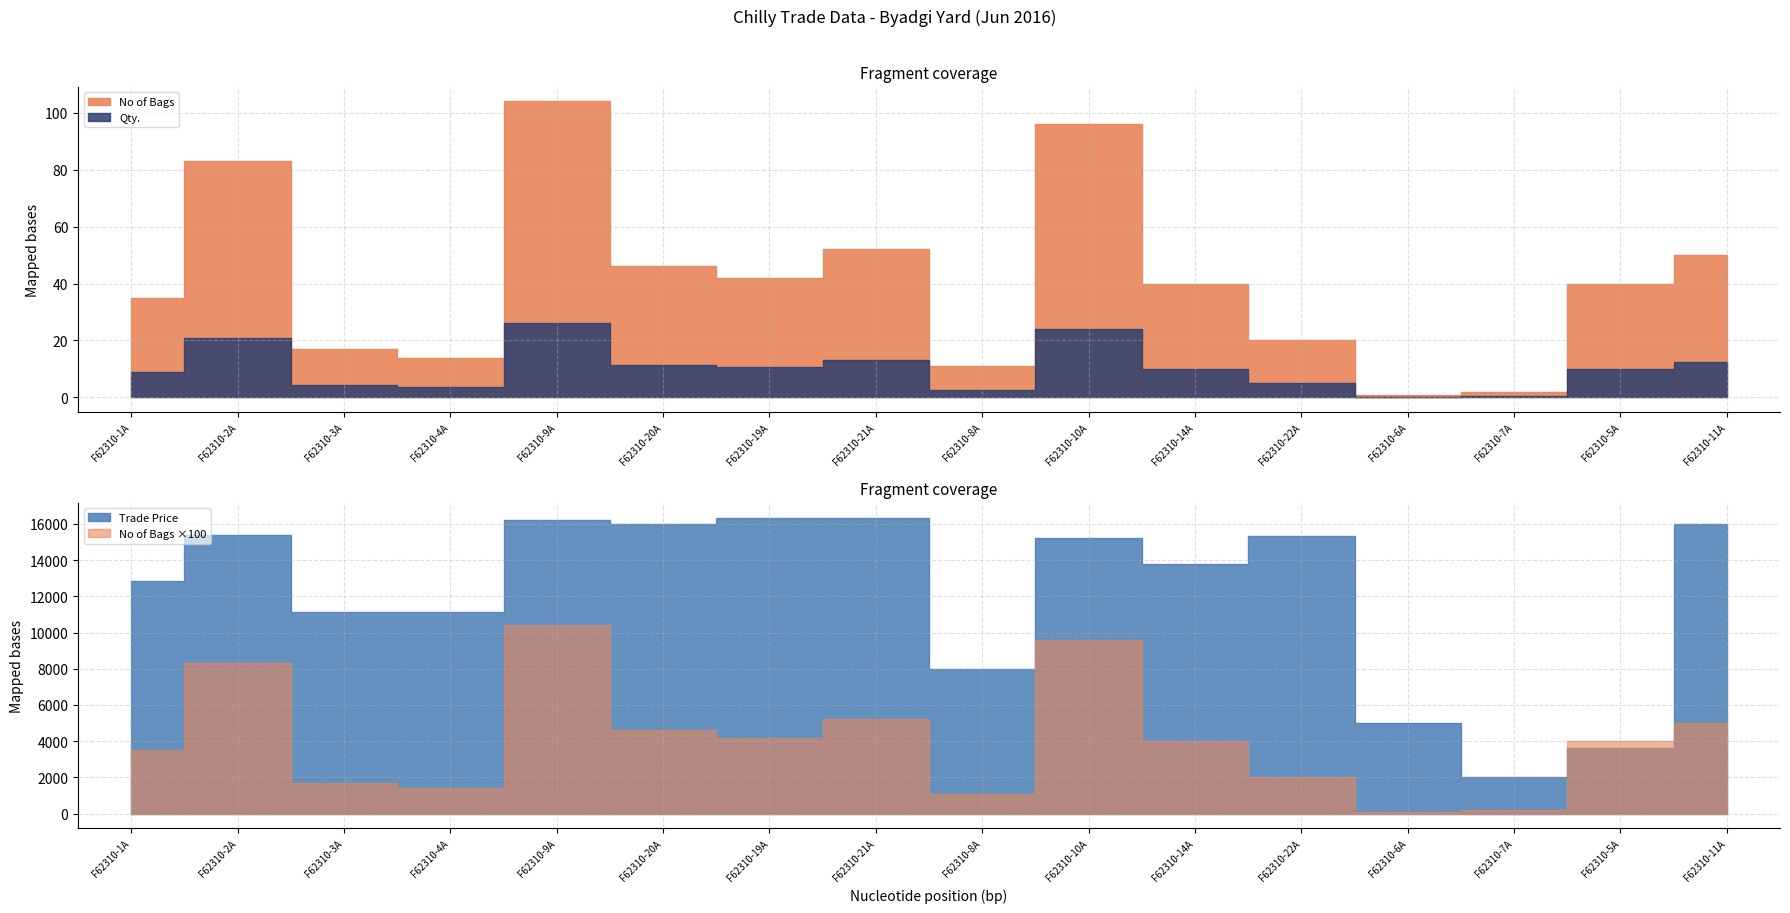

What are all the series names shown in the legend?

No of Bags, Qty., Trade Price